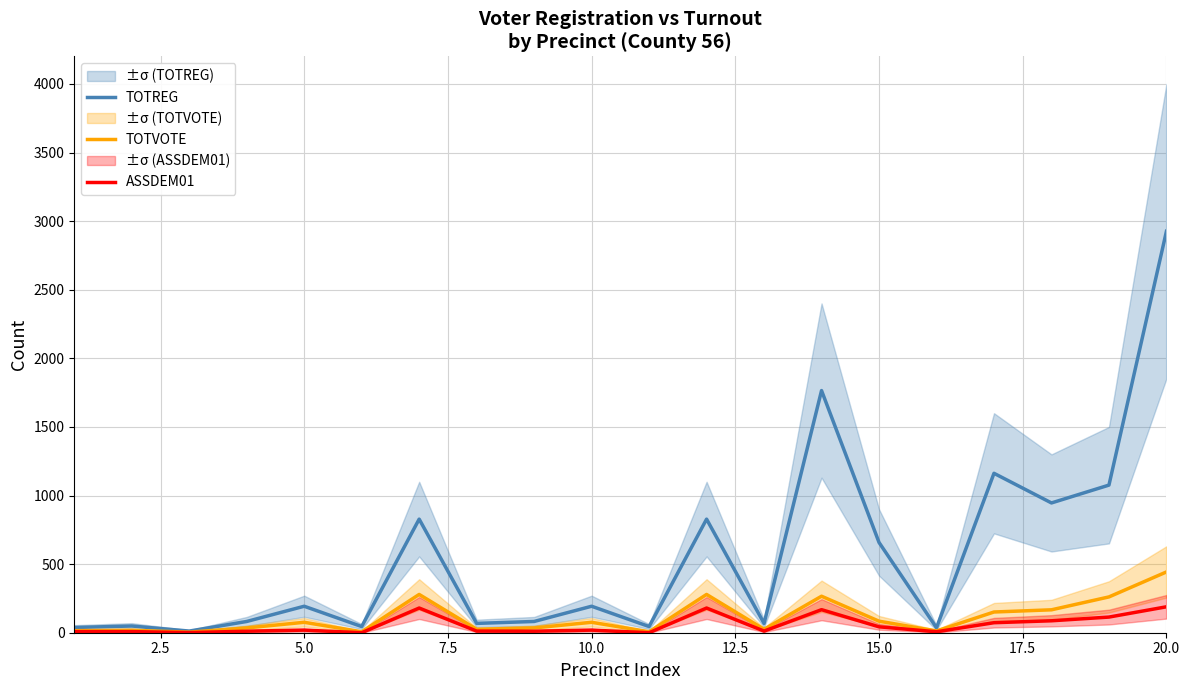

At how many categories does at least one series exceed 783?

7